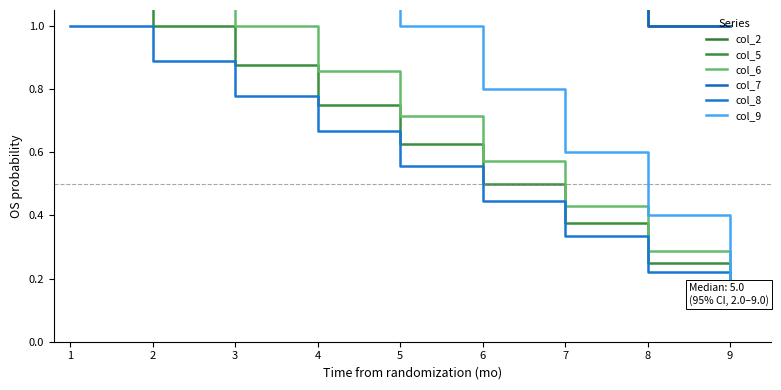

What is the total value across all series at 5?

13.5